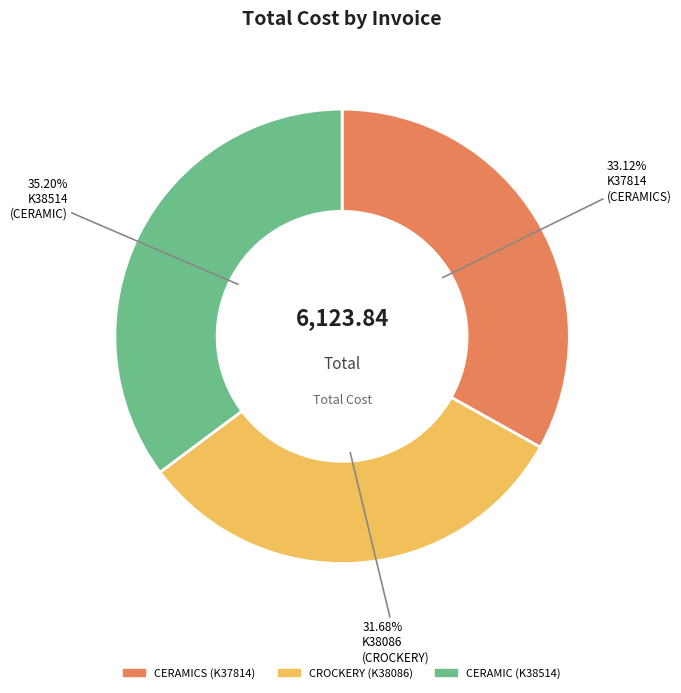

Is there any slice that represents more than half of the pie?

No